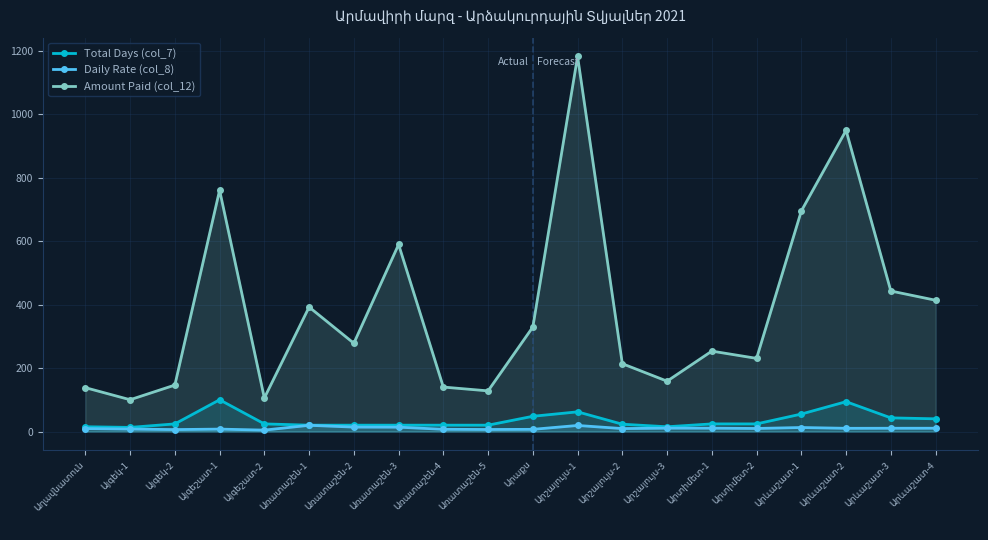

True or false: Amount Paid (col_12) has a value of 105.6 at Այգեշատ-2.

True